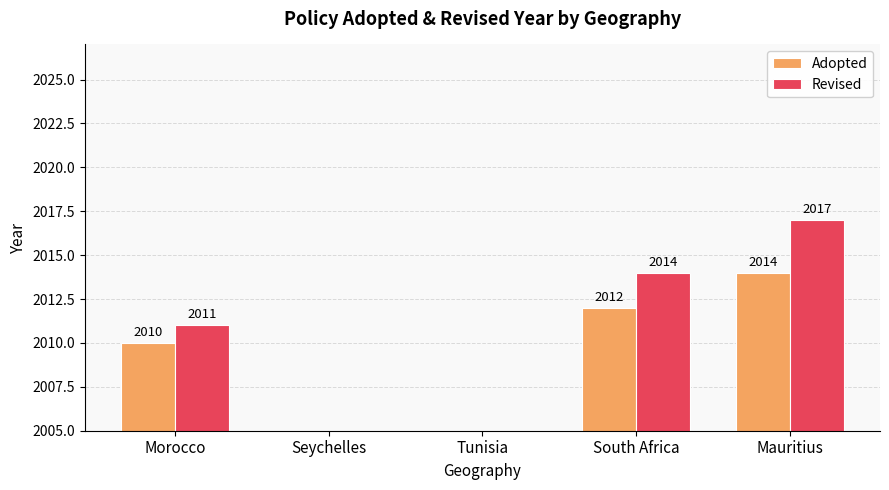

Reading left to right, list all the values displayed in this chart.

Adopted: Morocco=2010	Seychelles=0	Tunisia=0	South Africa=2012	Mauritius=2014
Revised: Morocco=2011	Seychelles=0	Tunisia=0	South Africa=2014	Mauritius=2017